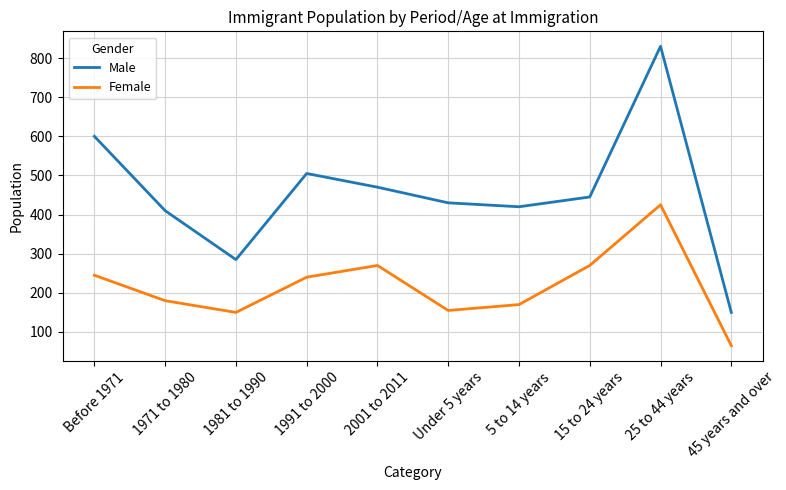

What is the maximum value for Male?

830